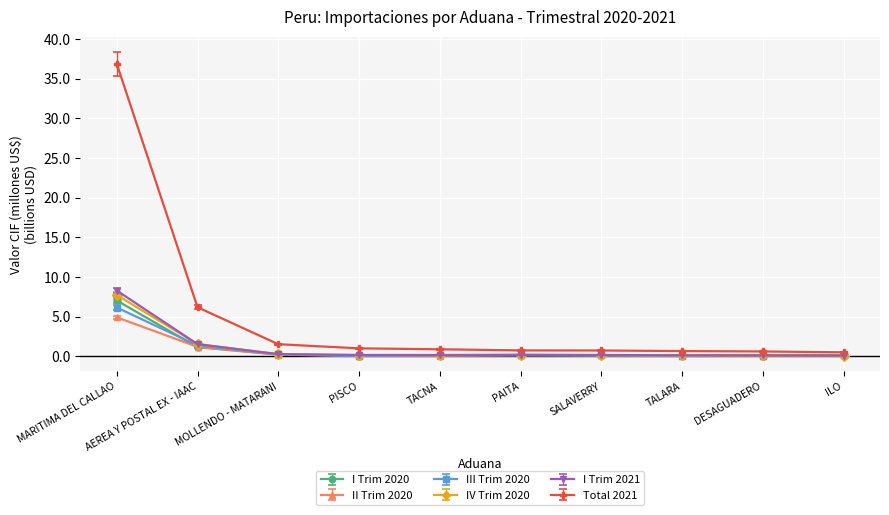

What value does the I Trim 2021 series have at SALAVERRY?

0.2